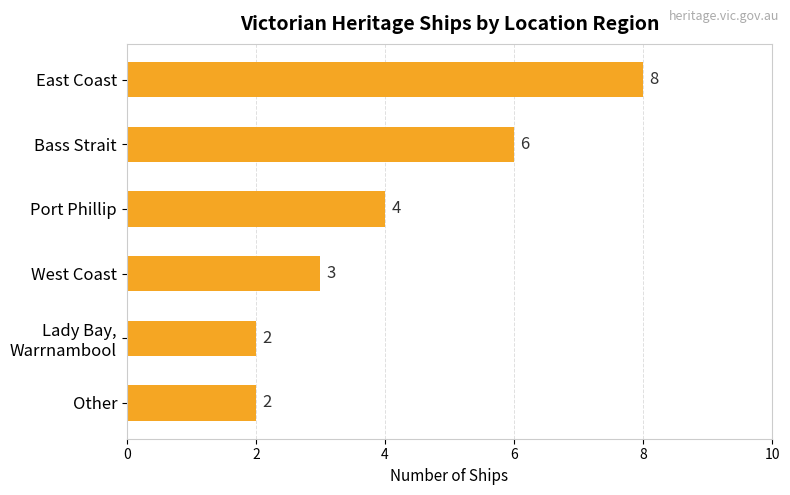

Count the values in the range 2 to 6.

5